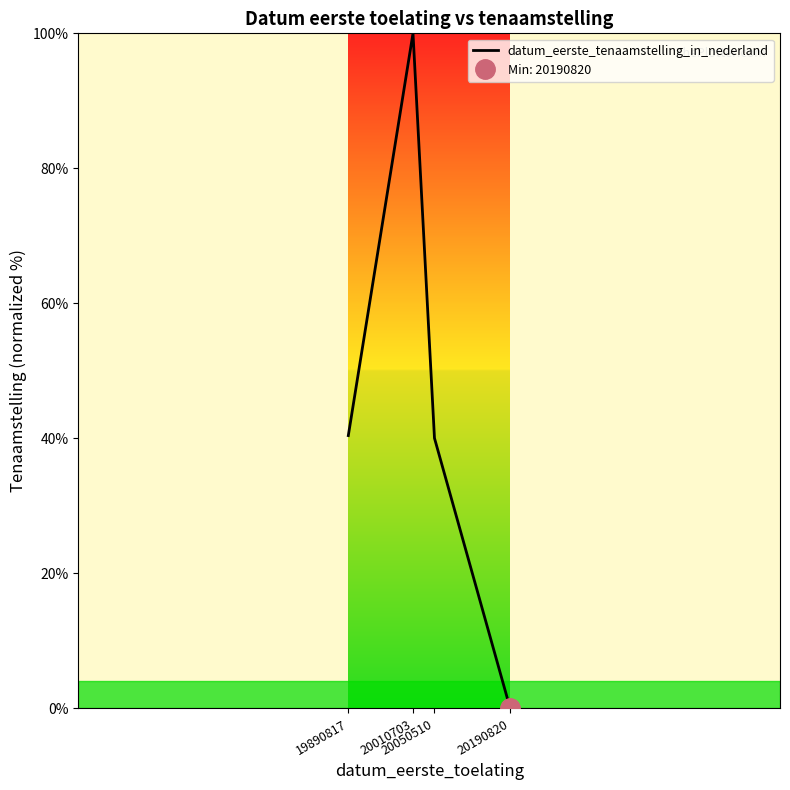

Count the number of values greater than 40.

3